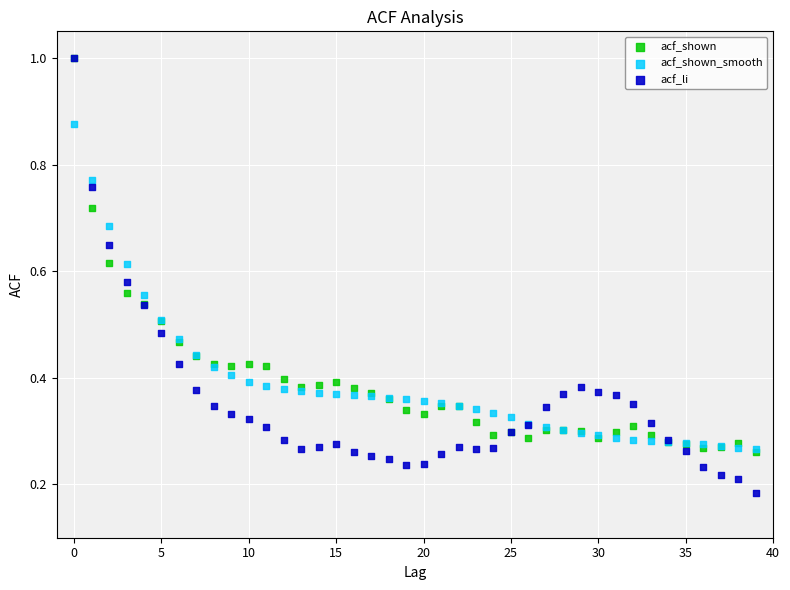

What are all the series names shown in the legend?

acf_shown, acf_shown_smooth, acf_li